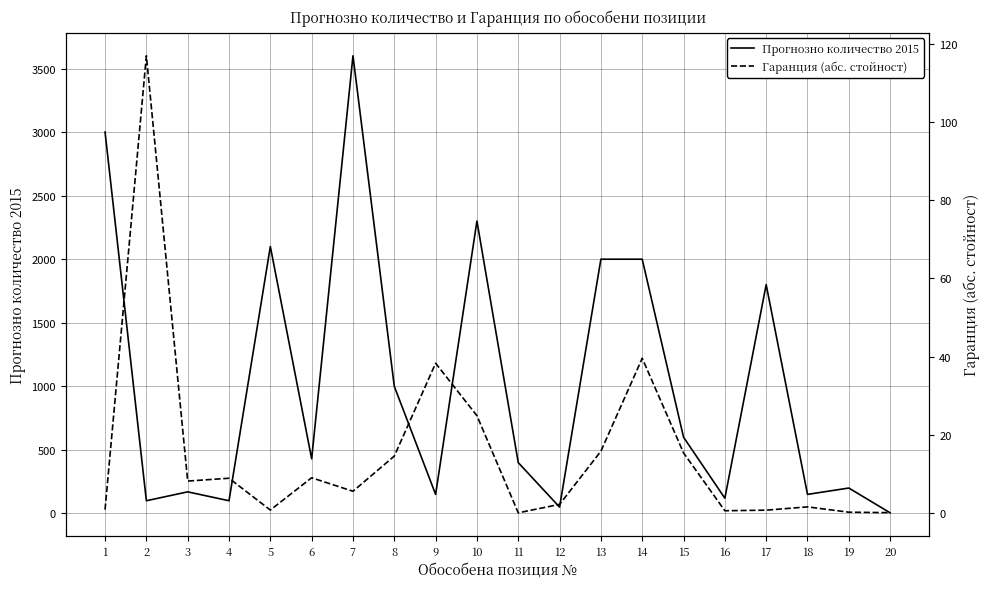

What is the smallest value displayed?

0.1